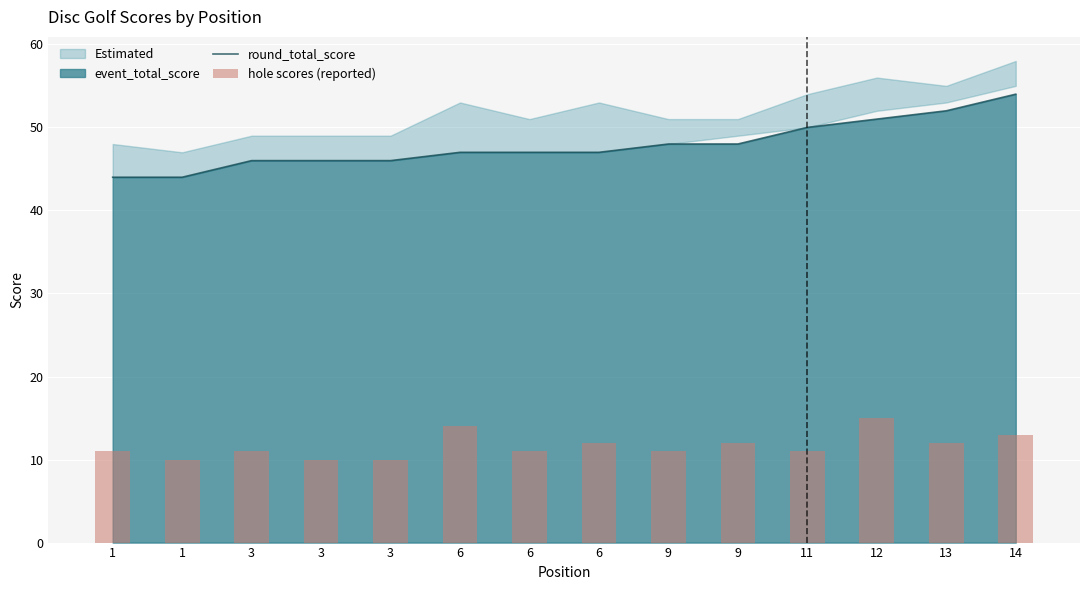

What is the spread (max minus min) of values at 1?

33